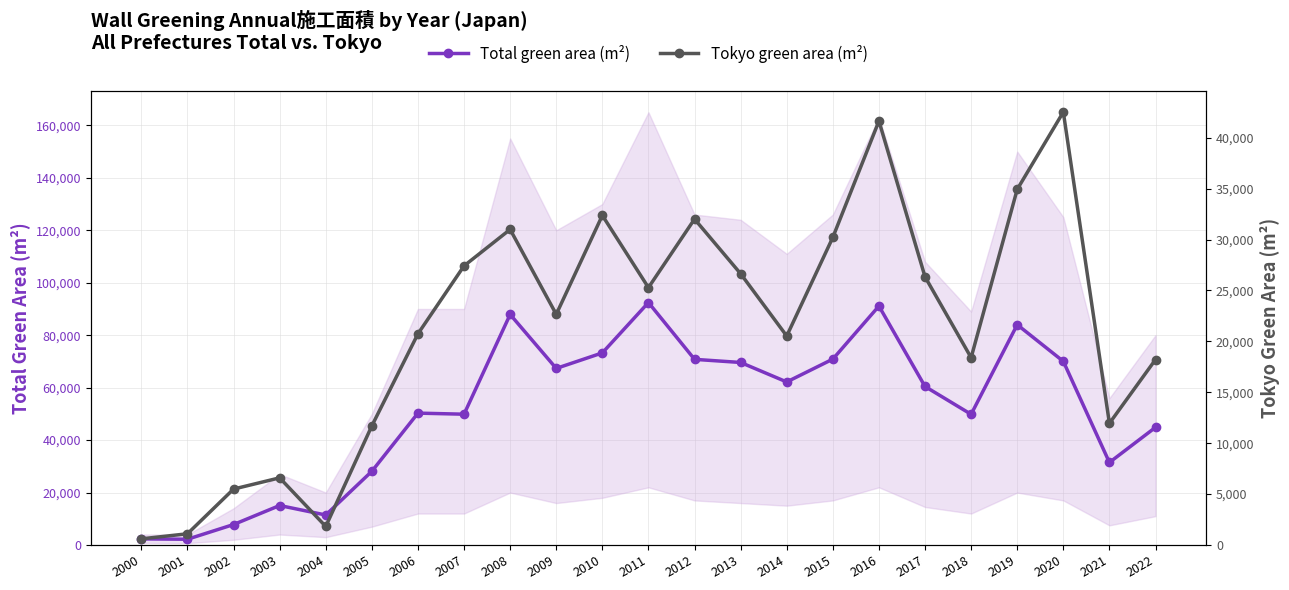

Where is the first local maximum for Total green area (m²)?

2003